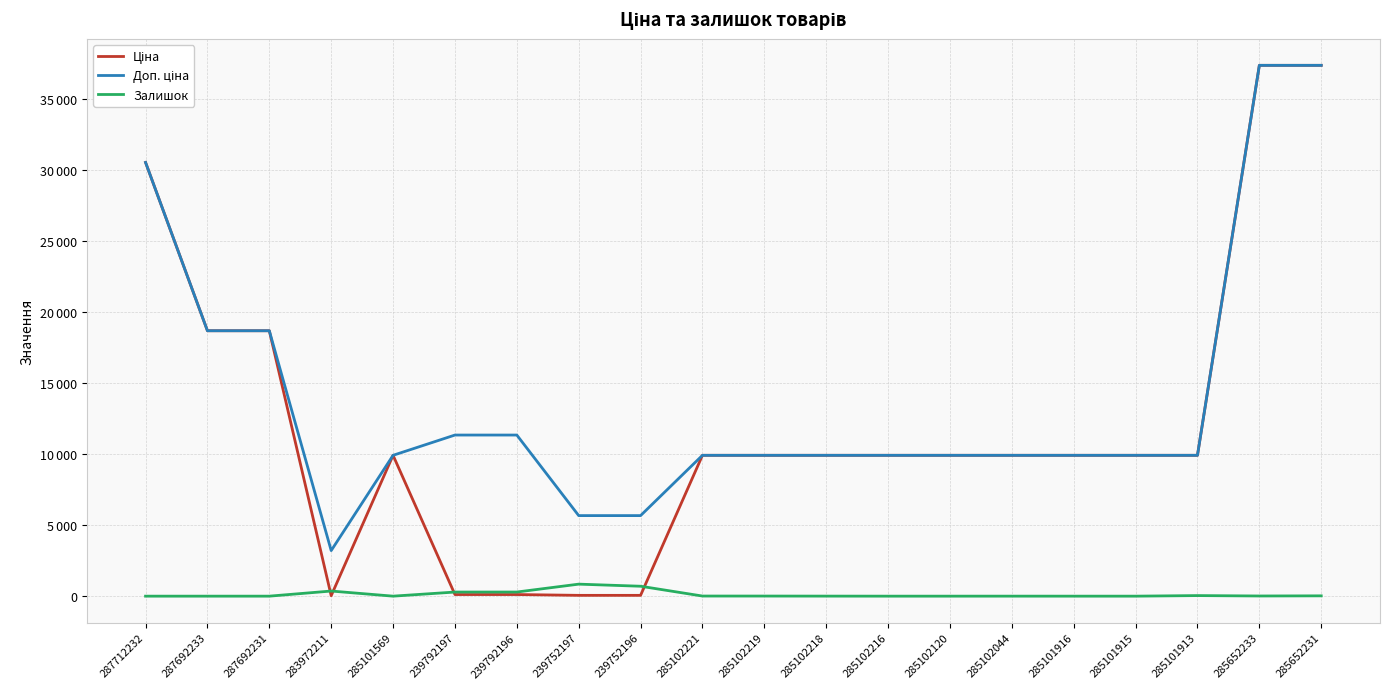

Does the chart display data point markers on the line(s)?

No